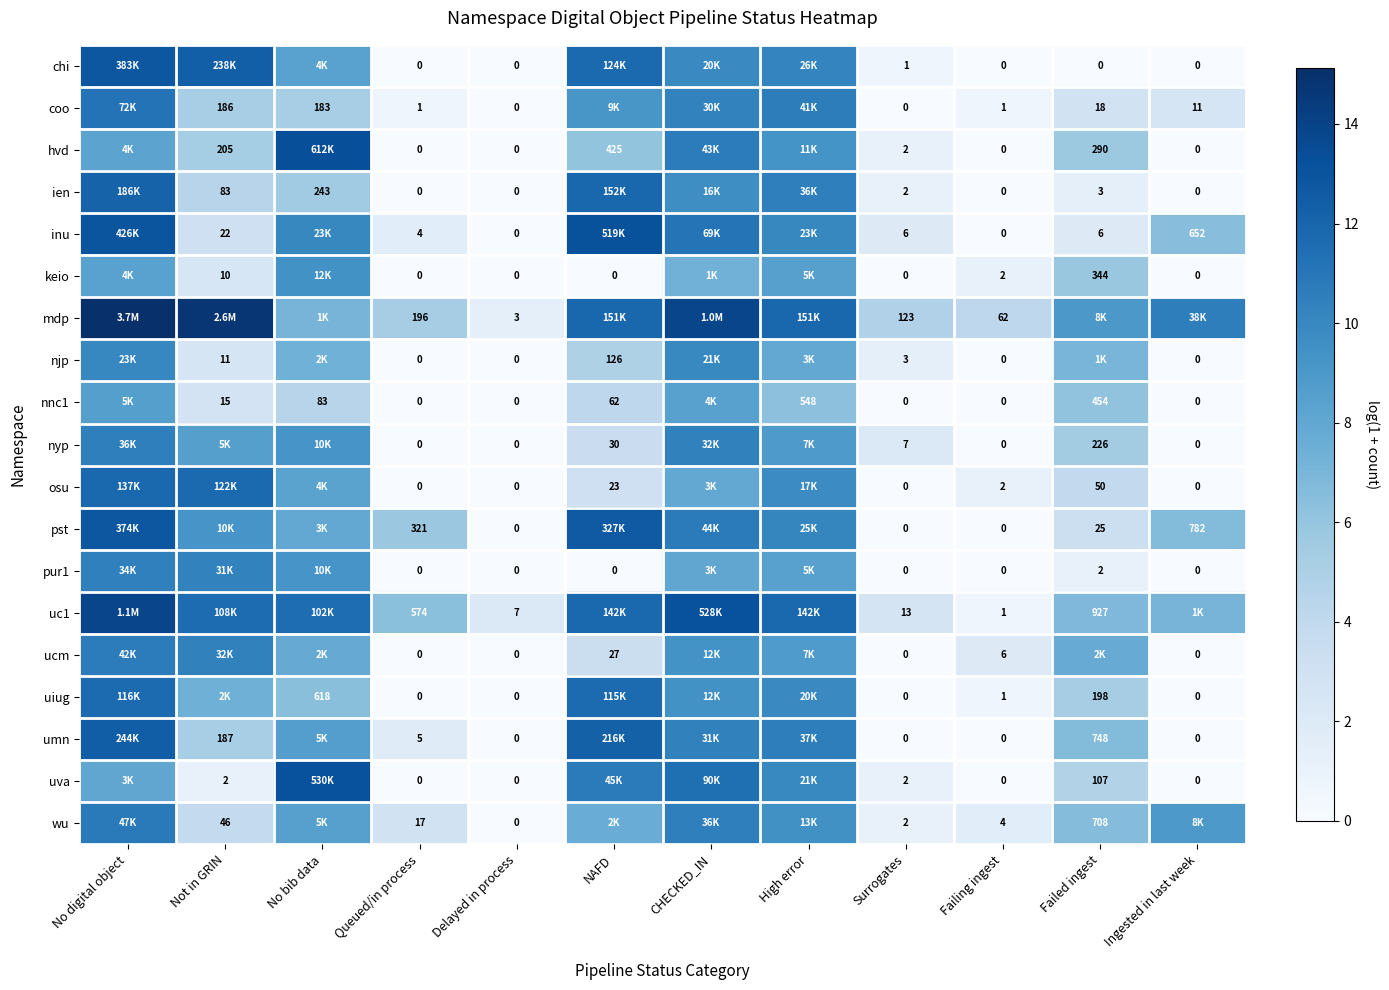

Is the value of osu at Failed ingest greater than the value of keio at Queued/in process?

Yes